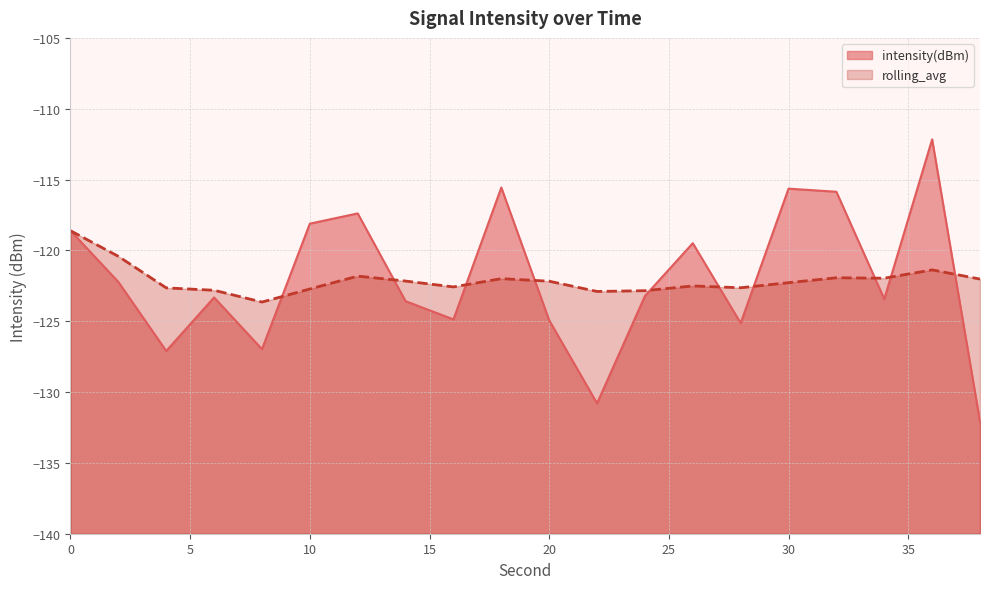

At which category does rolling_avg reach its first local valley?

8